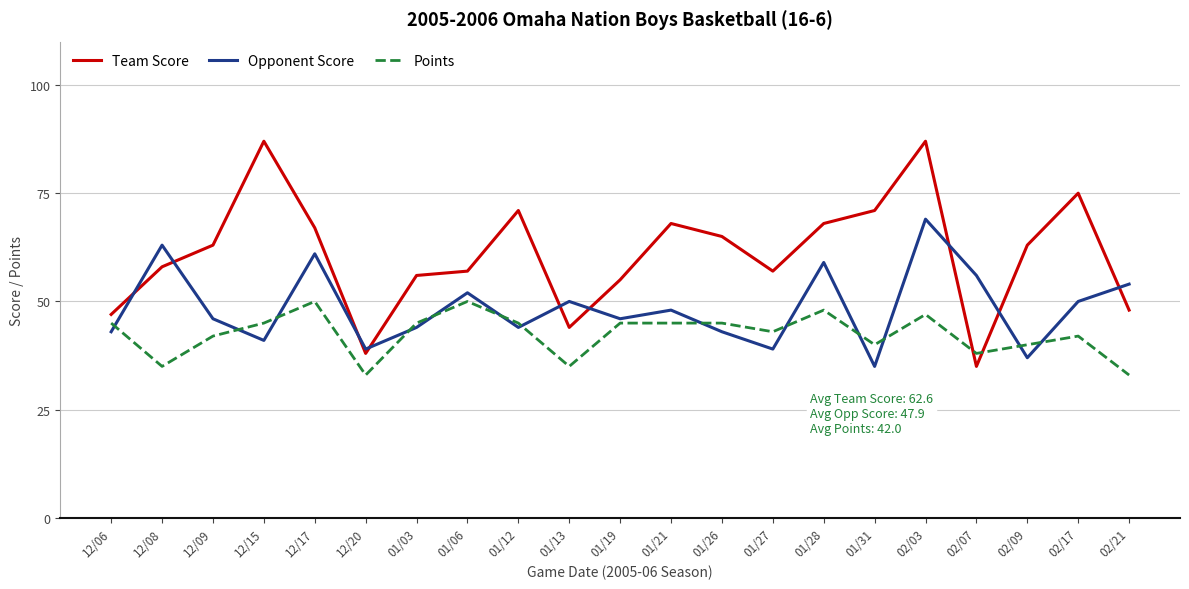

How many lines are shown in the chart?

3